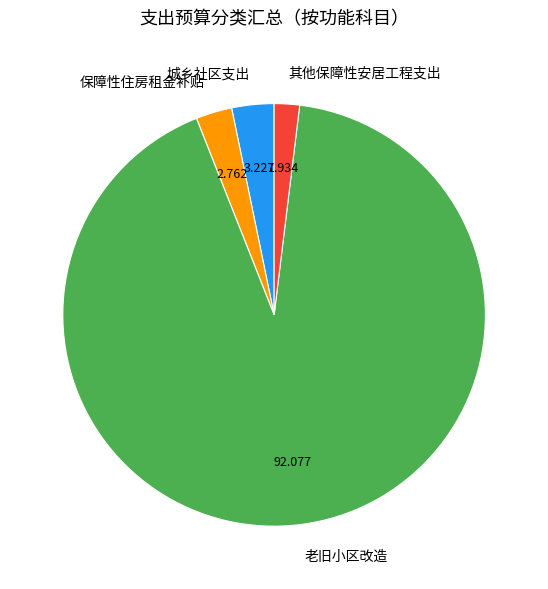

Approximately how many times larger is the value at 老旧小区改造 compared to 其他保障性安居工程支出?

47.6